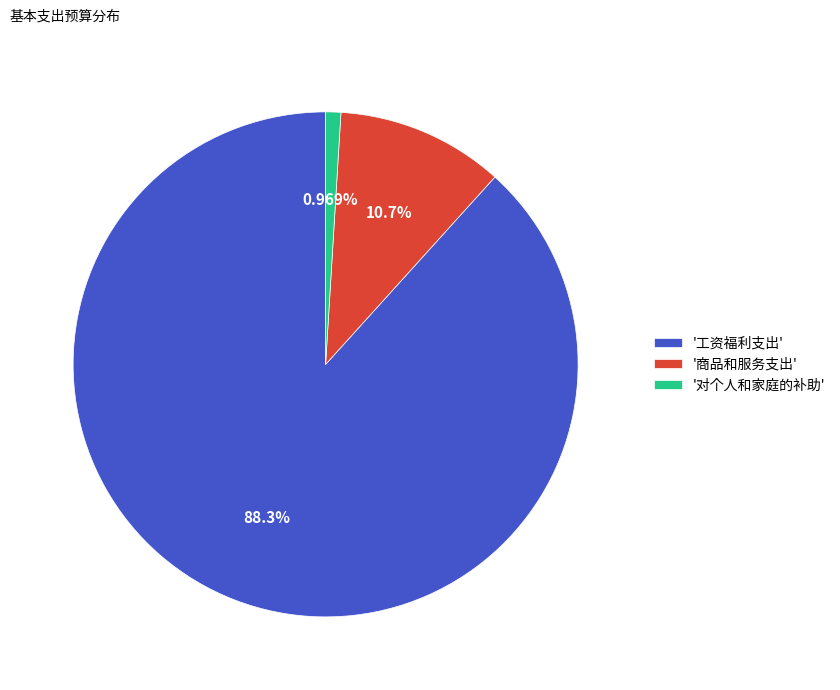

Do '对个人和家庭的补助' and '商品和服务支出' together represent more than half of the pie?

No